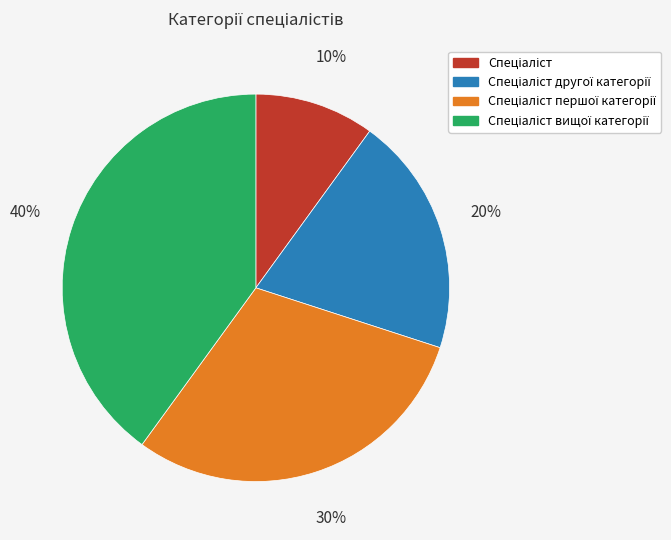

Is there a majority slice in this chart?

No